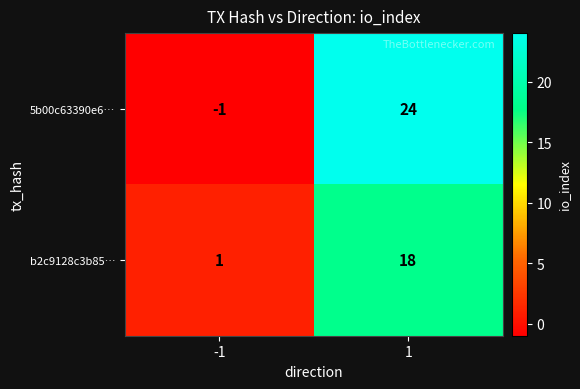

What value does the 5b00c63390e6… series have at 1, to the nearest 10?

20